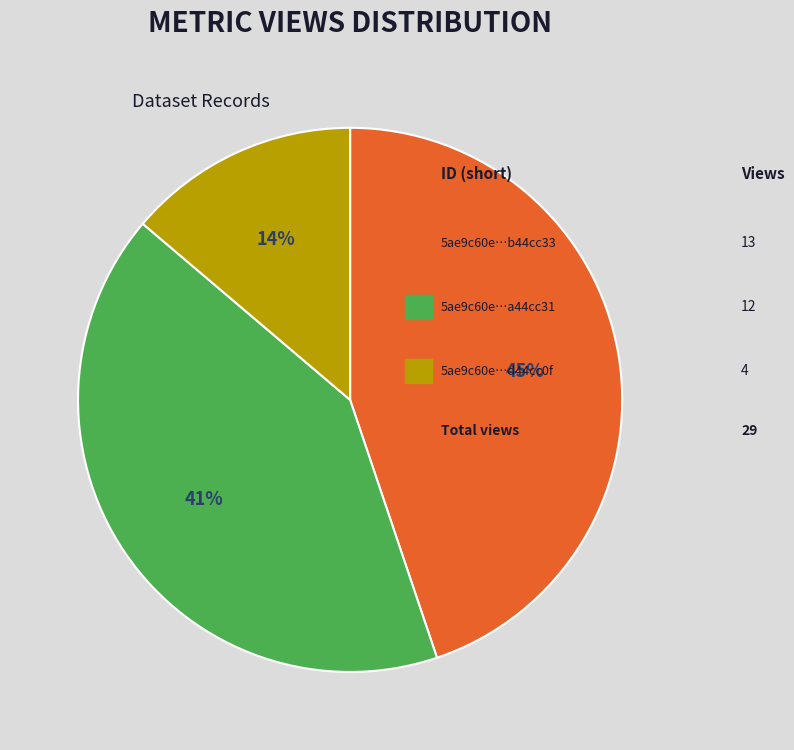

Is there a majority slice in this chart?

No